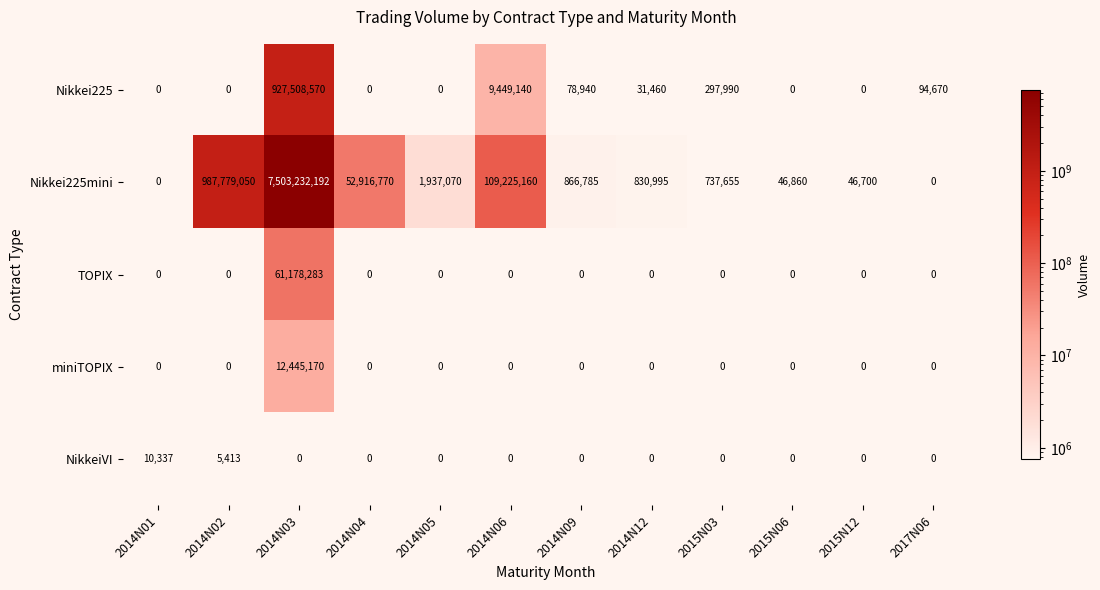

The value of Nikkei225mini at 2017N06 is 4024495380. True or false?

False